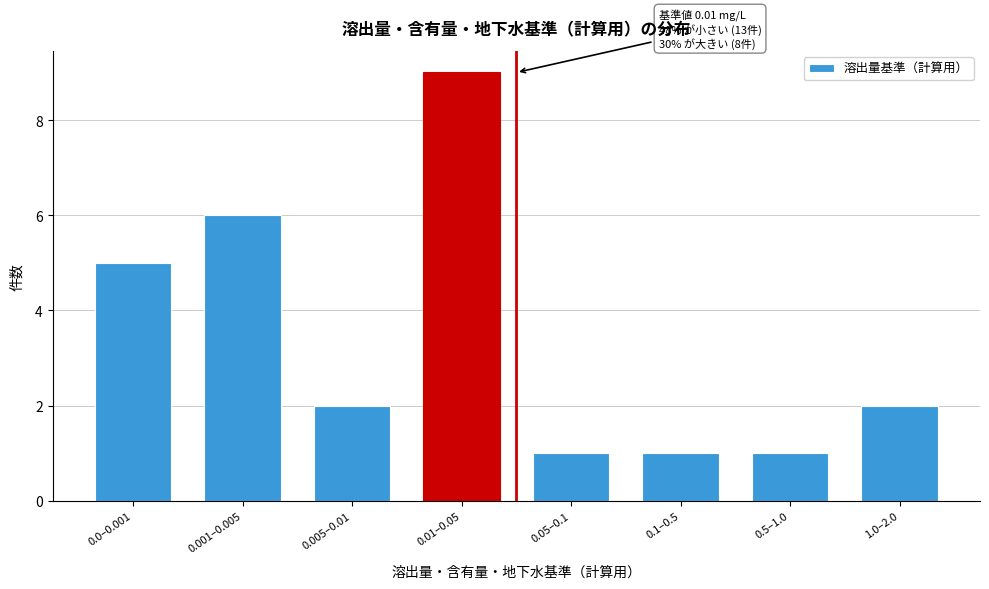

Reading left to right, list all the values displayed in this chart.

0.0–0.001=5	0.001–0.005=6	0.005–0.01=2	0.01–0.05=9	0.05–0.1=1	0.1–0.5=1	0.5–1.0=1	1.0–2.0=2